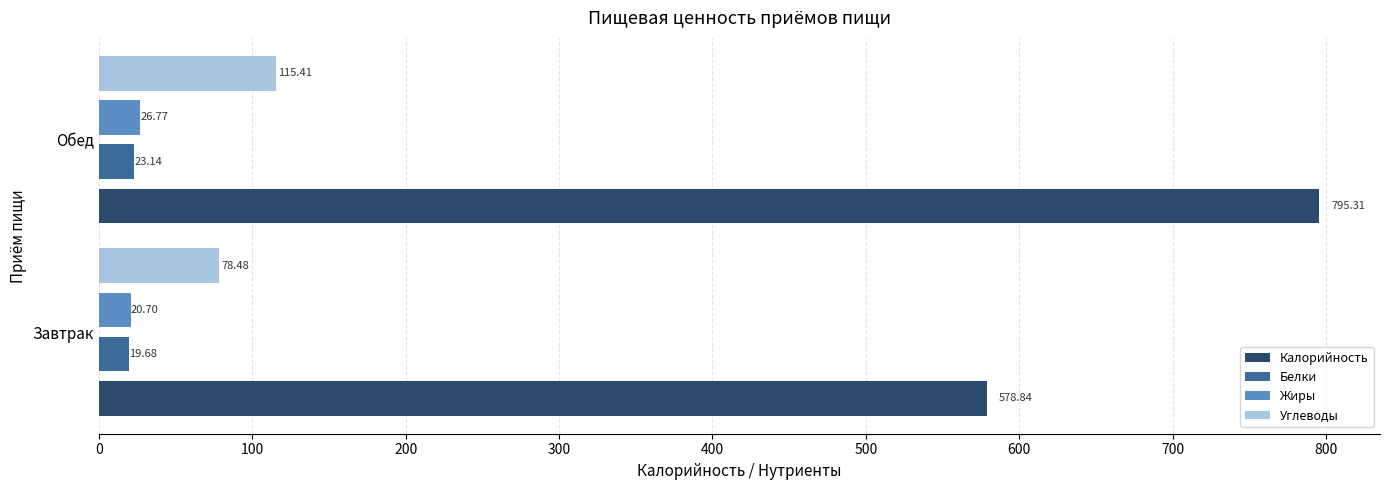

What is the sum of the Калорийность values at Обед and Завтрак?

1374.2